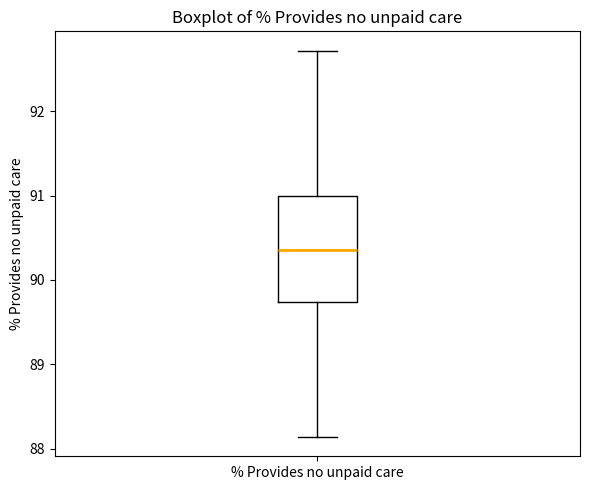

Transcribe this box plot: give where the median line is, the range the box spans, and where the two whiskers end, as read against the y-axis. The values are not printed on the chart, so give them approximately, as read against the axis.

median 90.4, box 89.7 to 91.0, whiskers 88.1 to 92.7